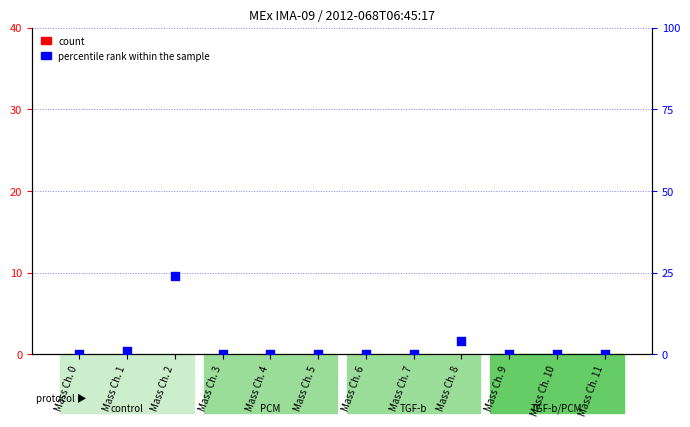

Which series reaches the maximum Y coordinate?

percentile rank within the sample